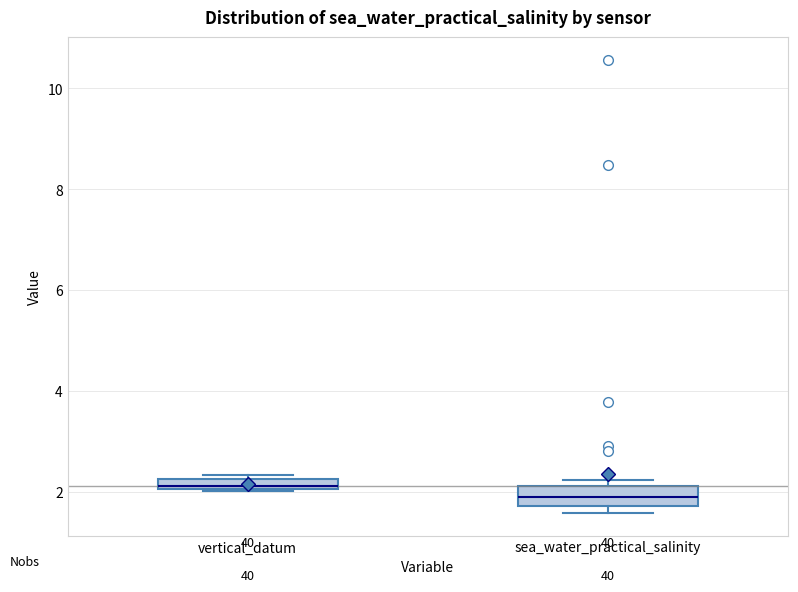

Where is the lower edge of the box for vertical_datum on the y-axis? The values are not printed on the chart, so give them approximately, as read against the axis.

2.0